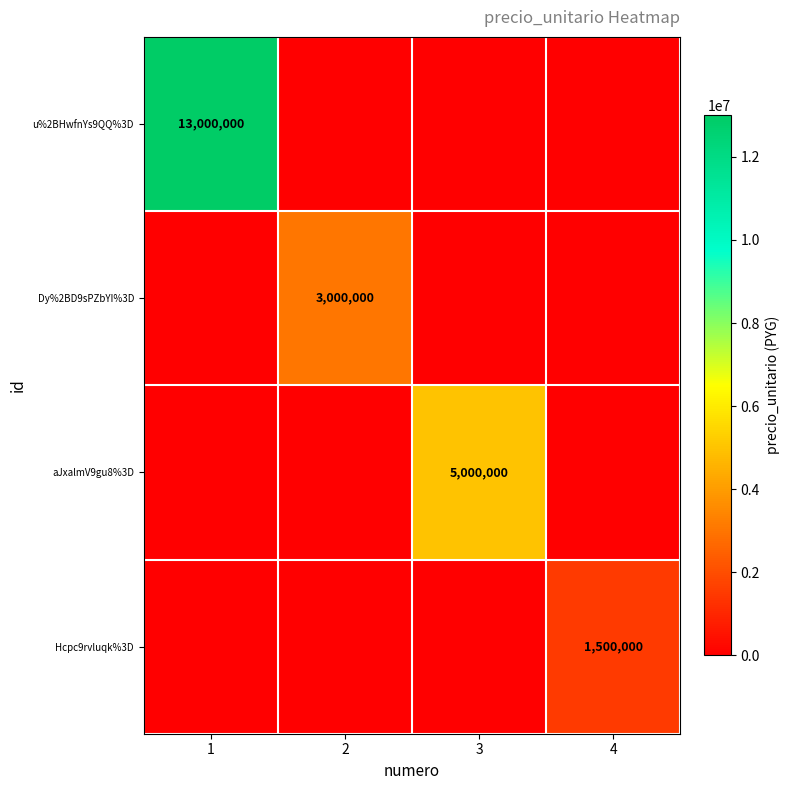

At how many categories does at least one series exceed 8455521?

1